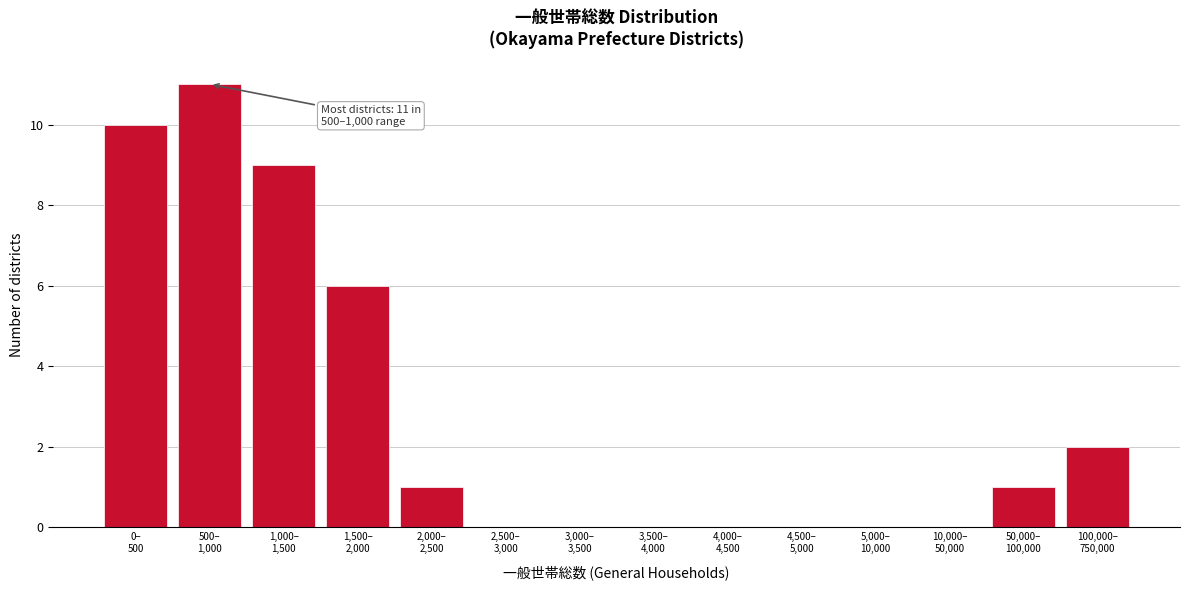

What is the greatest value displayed?

11